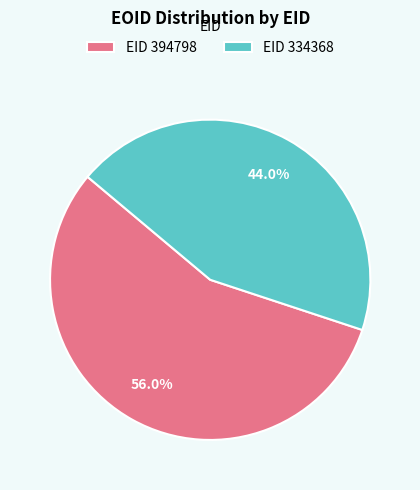

Which slice is the smallest?

EID 334368